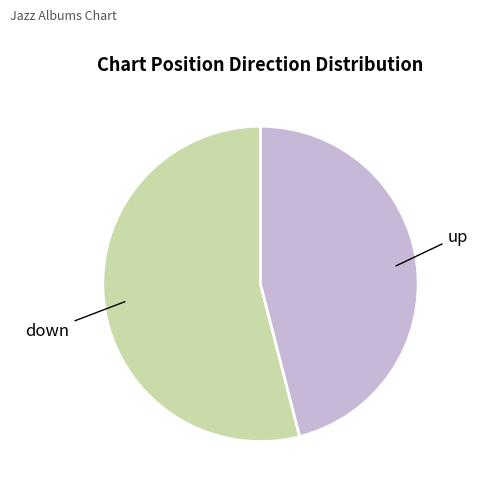

Do up and down together represent more than half of the pie?

Yes